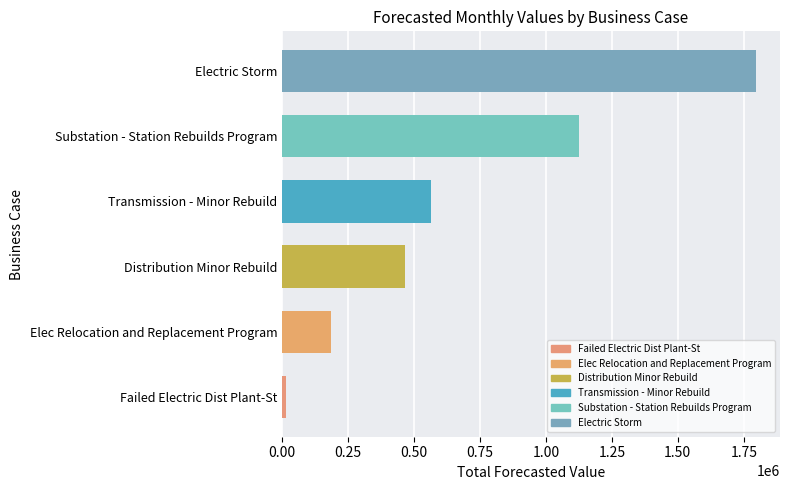

Are the bars horizontal?

Yes